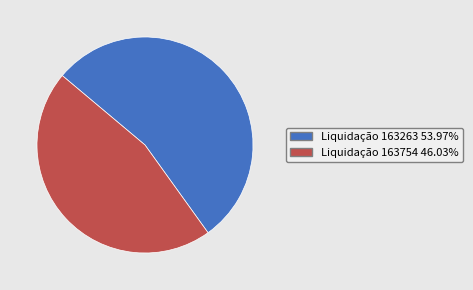

Does any single category account for the majority?

Yes